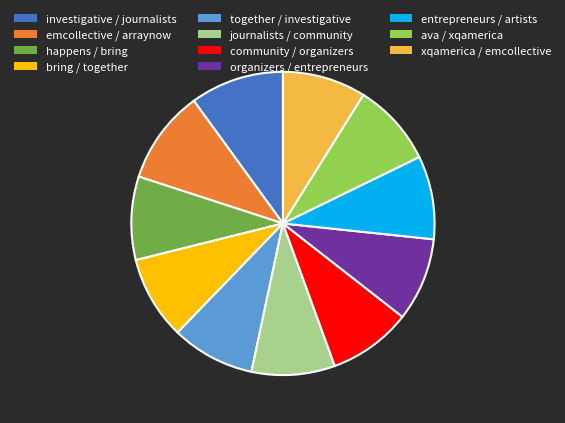

Count the number of slices in the pie.

11